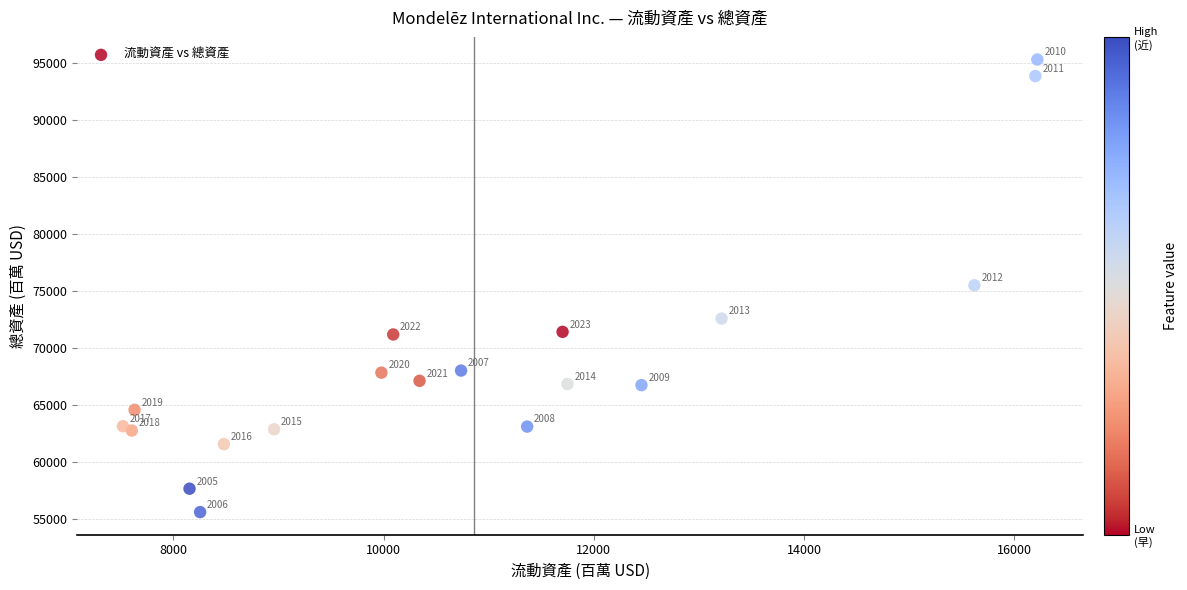

What Y value in the scatter plot is closest to 75431?

75478